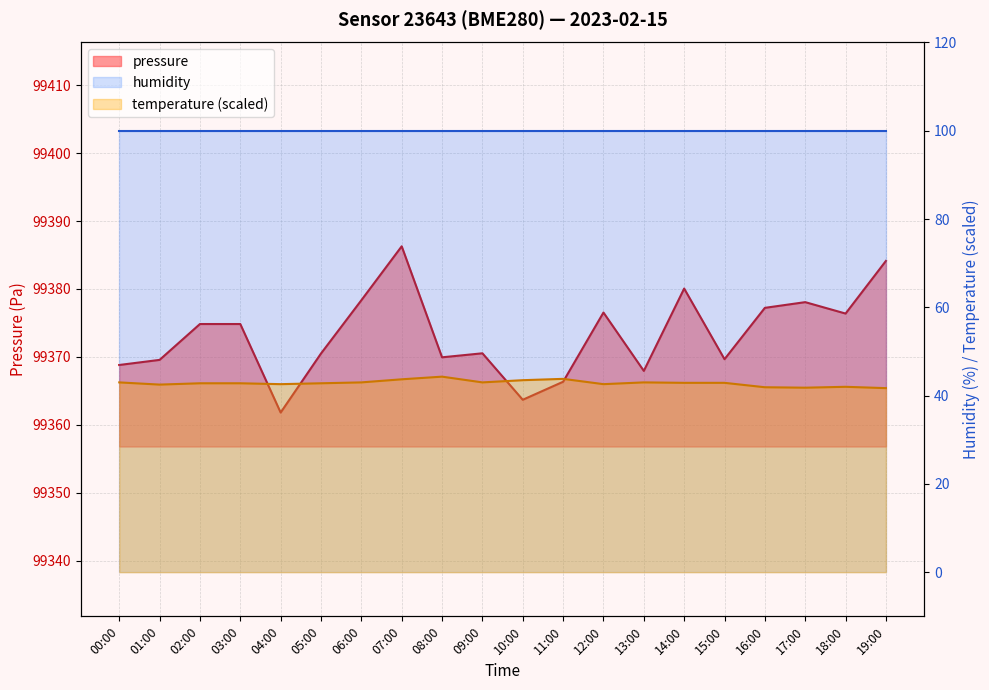

List the labels in order of pressure value, smallest first.

04:00, 10:00, 11:00, 13:00, 00:00, 01:00, 15:00, 08:00, 05:00, 09:00, 02:00, 03:00, 18:00, 12:00, 16:00, 17:00, 06:00, 14:00, 19:00, 07:00